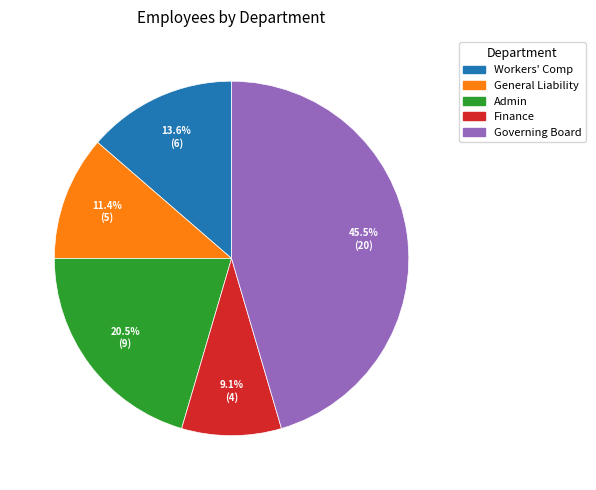

Is there a majority slice in this chart?

No